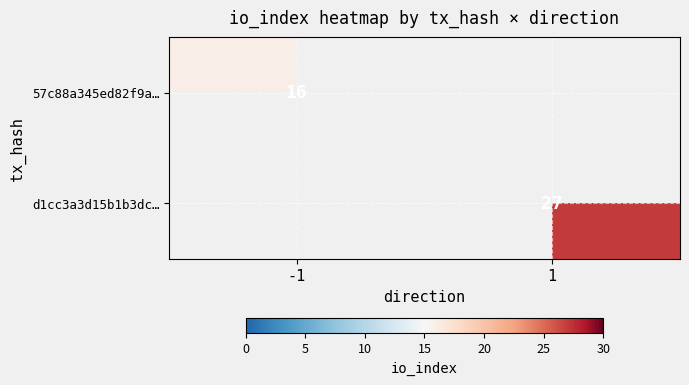

The 57c88a345ed82f9a… series shows 24.3 at -1. True or false?

False